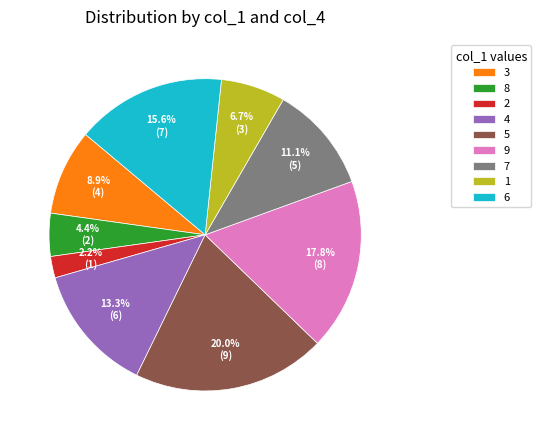

What is the smallest slice in the pie chart?

2